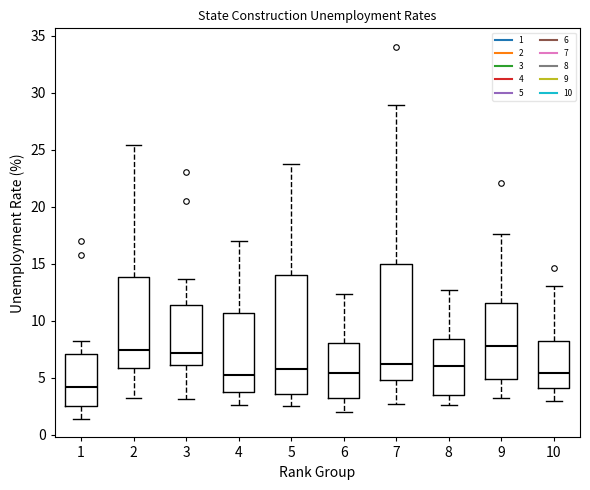

Reading left to right, read every box against the y-axis: the position of its median line, the range the box covers, and the ends of its whiskers. The values are not printed on the chart, so give them approximately, as read against the axis.

1: median 4.0, box 2.5 to 7.0, whiskers 1.5 to 8.0
2: median 7.5, box 6.0 to 14.0, whiskers 3.0 to 25.5
3: median 7.0, box 6.0 to 11.5, whiskers 3.0 to 13.5
4: median 5.0, box 4.0 to 10.5, whiskers 2.5 to 17.0
5: median 6.0, box 3.5 to 14.0, whiskers 2.5 to 23.5
6: median 5.5, box 3.5 to 8.0, whiskers 2.0 to 12.5
7: median 6.0, box 5.0 to 15.0, whiskers 2.5 to 29.0
8: median 6.0, box 3.5 to 8.5, whiskers 2.5 to 12.5
9: median 8.0, box 5.0 to 11.5, whiskers 3.0 to 17.5
10: median 5.5, box 4.0 to 8.0, whiskers 3.0 to 13.0